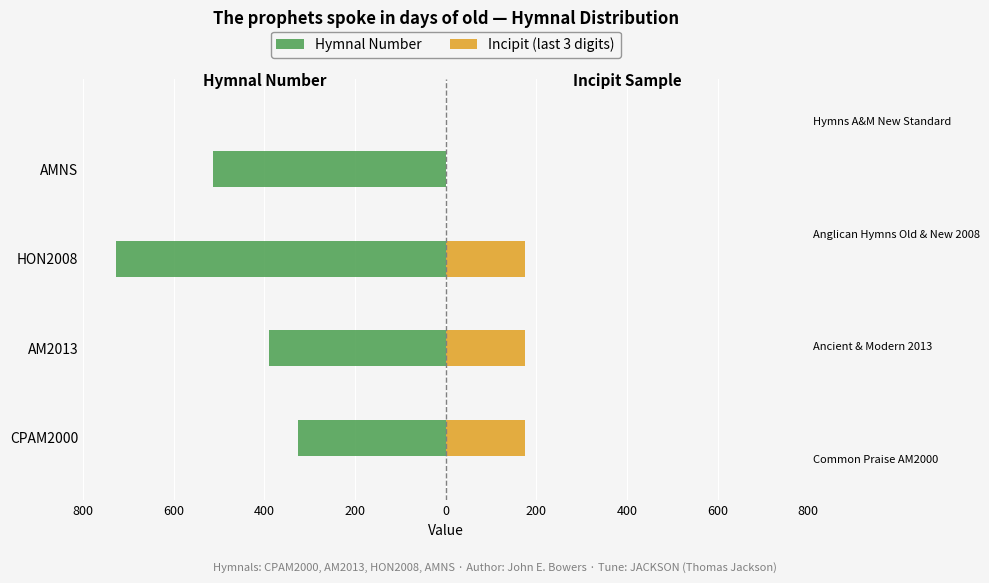

Which has a higher value, AM2013 or HON2008?

AM2013